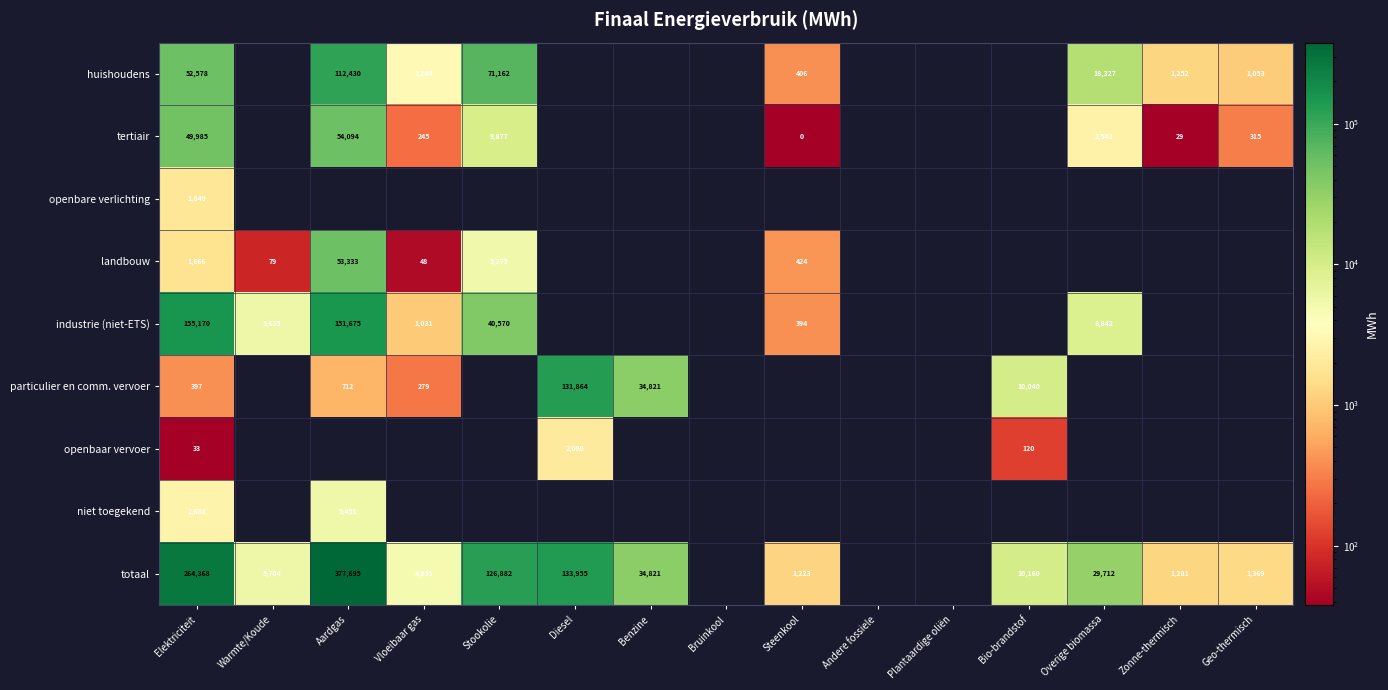

At how many categories does at least one series exceed 320355?

1